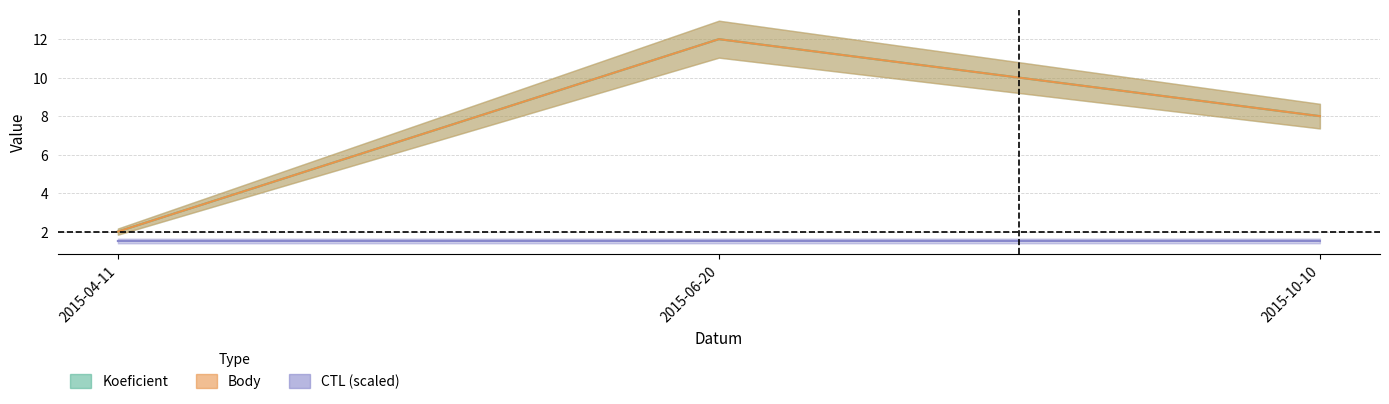

Reading left to right, transcribe all the data shown in this chart.

Koeficient: 2.0	12.0	8.0
Body: 2.0	12.0	8.0
CTL_scaled: 1.5	1.5	1.5